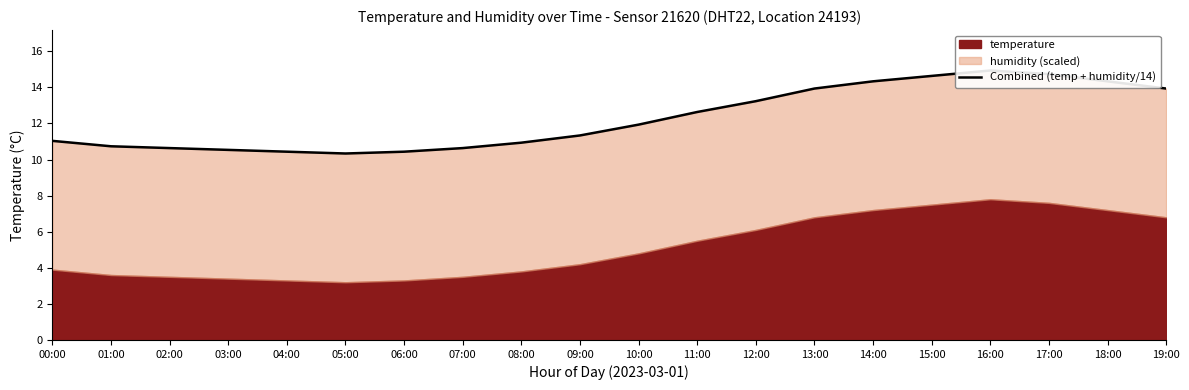

Does the chart have visible grid lines?

No